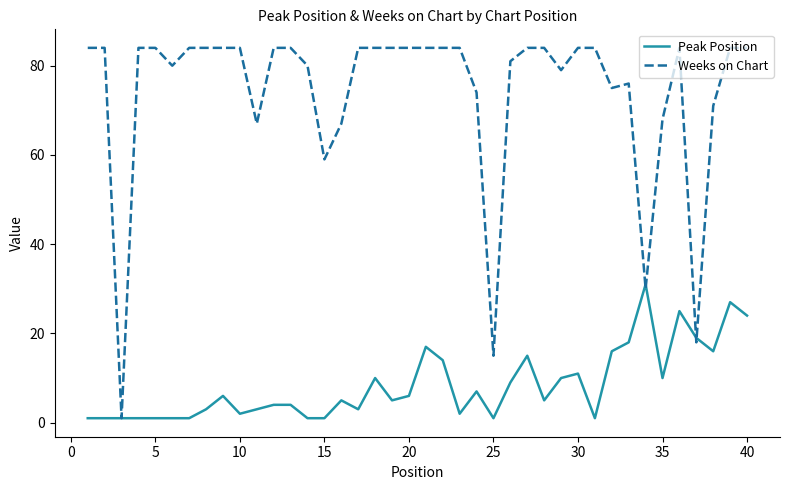

Count the number of categories in the chart.

40